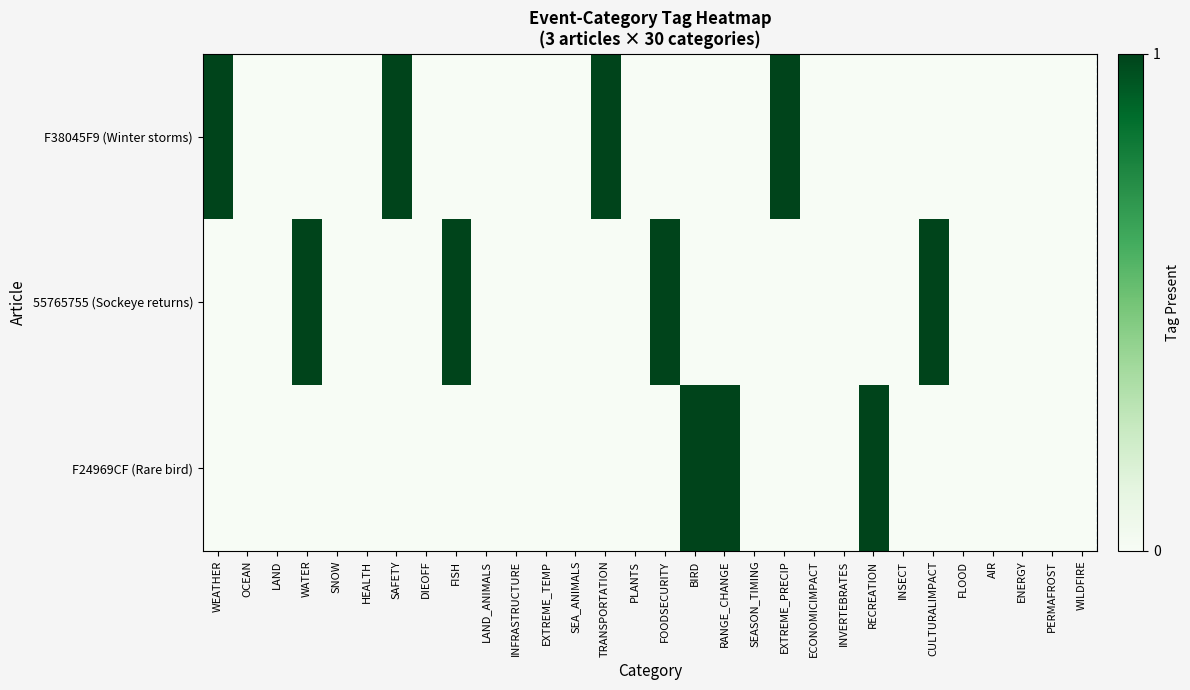

Rank the series by their maximum value, from highest to lowest.

F38045F9 (Winter storms), 55765755 (Sockeye returns), F24969CF (Rare bird)